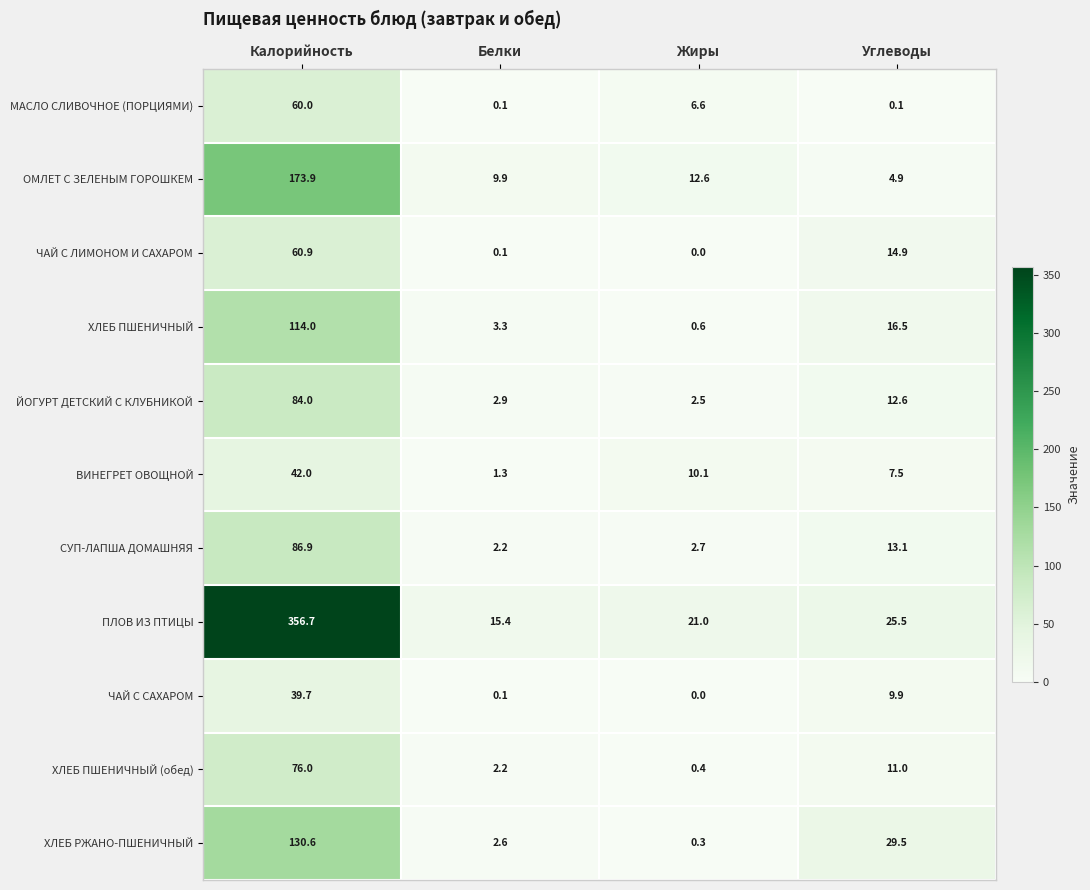

List the series in order of their peak value, lowest first.

ЧАЙ С САХАРОМ, ВИНЕГРЕТ ОВОЩНОЙ, МАСЛО СЛИВОЧНОЕ (ПОРЦИЯМИ), ЧАЙ С ЛИМОНОМ И САХАРОМ, ХЛЕБ ПШЕНИЧНЫЙ (обед), ЙОГУРТ ДЕТСКИЙ С КЛУБНИКОЙ, СУП-ЛАПША ДОМАШНЯЯ, ХЛЕБ ПШЕНИЧНЫЙ, ХЛЕБ РЖАНО-ПШЕНИЧНЫЙ, ОМЛЕТ С ЗЕЛЕНЫМ ГОРОШКЕМ, ПЛОВ ИЗ ПТИЦЫ